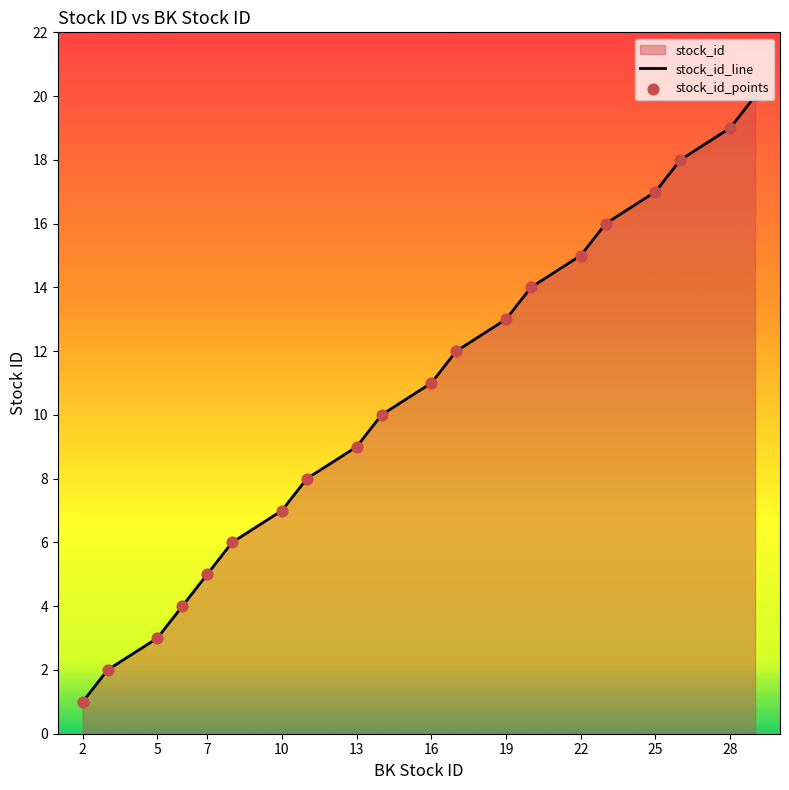

Which series reaches the maximum Y coordinate?

stock_id_line